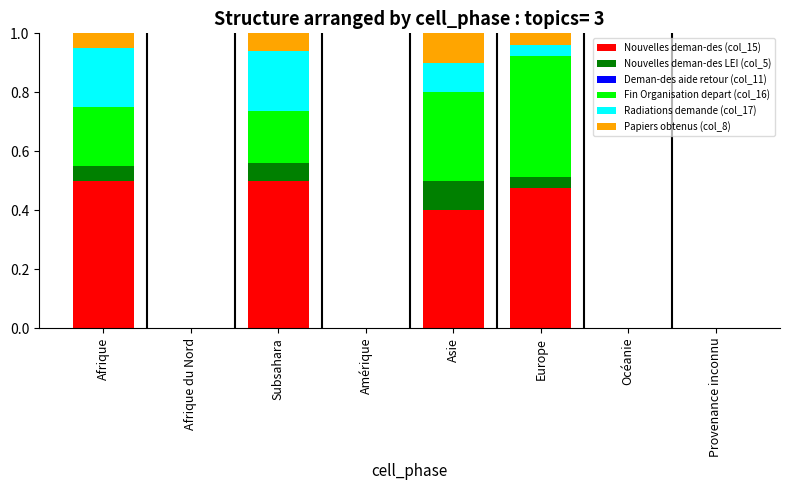

How many series are shown in this chart?

5